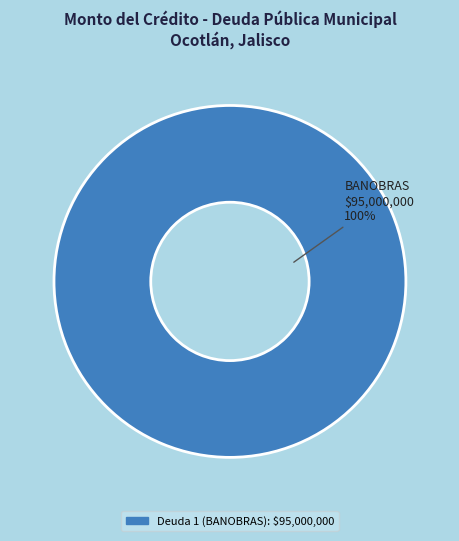

Is there any slice that represents more than half of the pie?

Yes